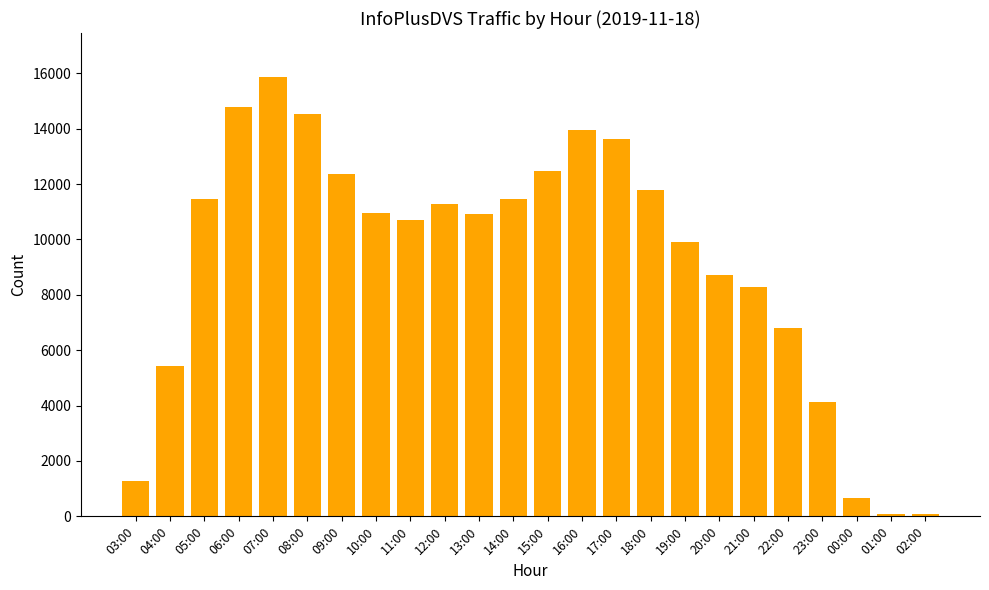

What is the difference between the values at 23:00 and 20:00?

4575